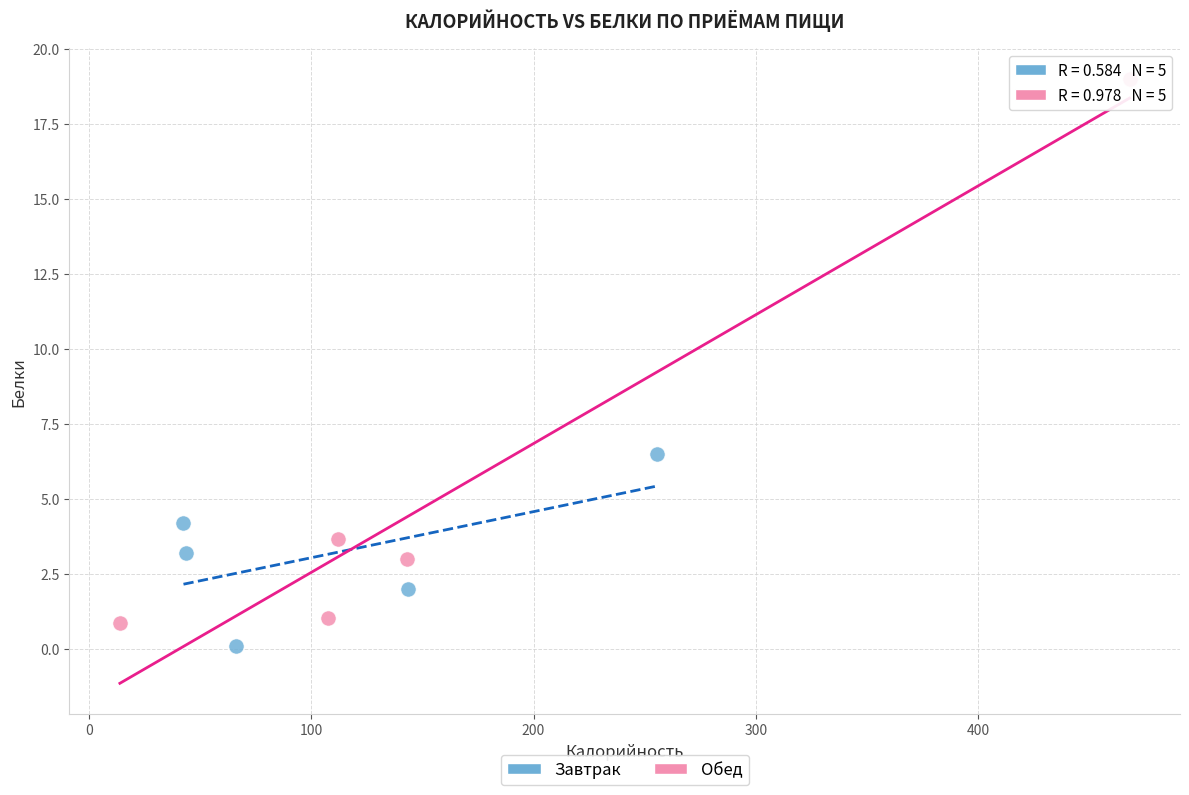

Which series has the largest Y range (max minus min)?

Обед